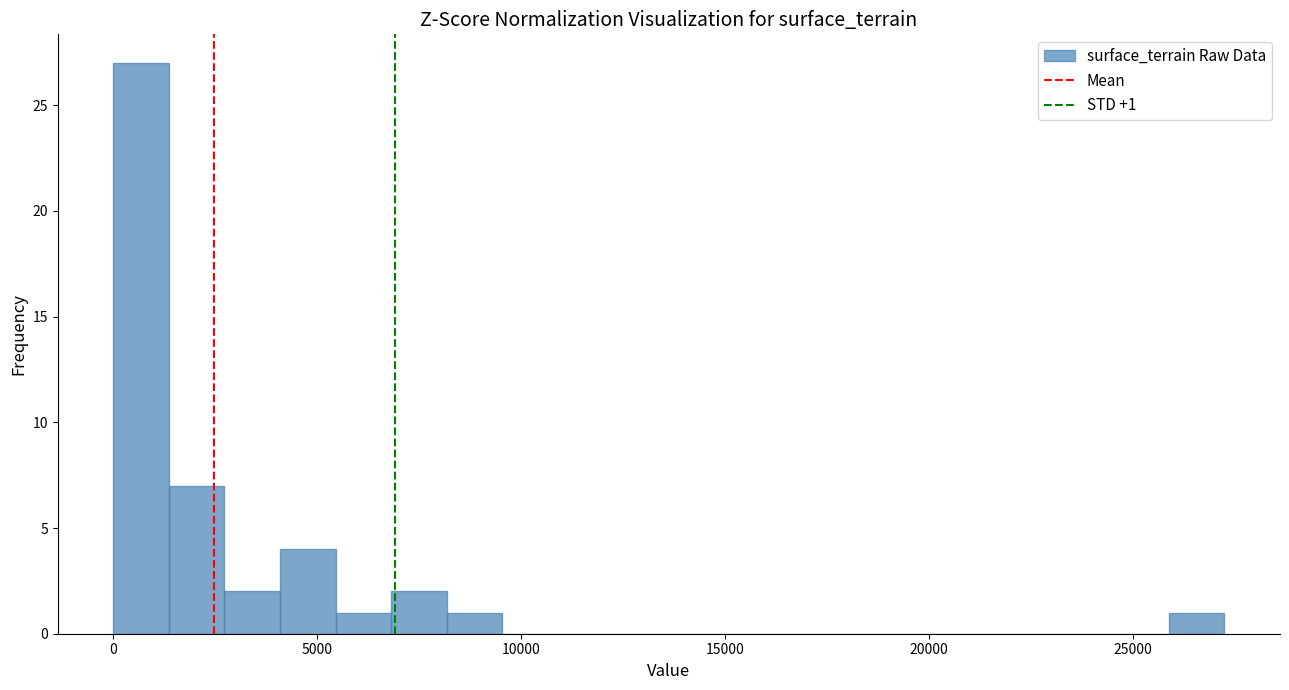

Read against the x-axis, roughly where is the centre of the tallest bar?

500